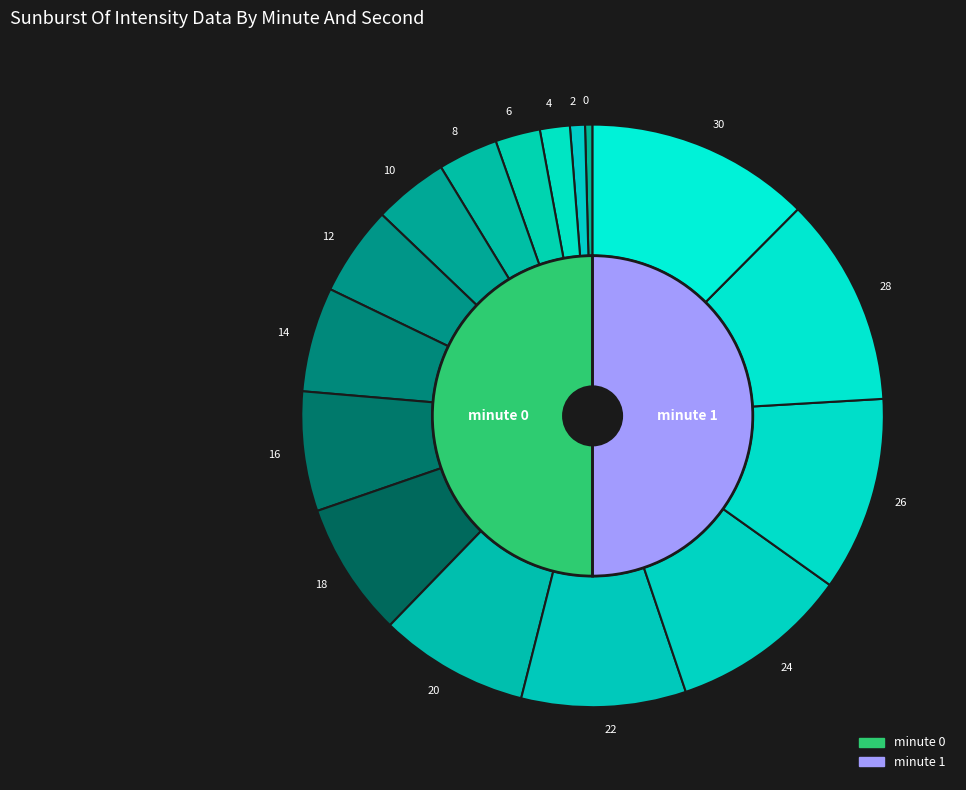

What is the change in value from 0 to 24?

+24